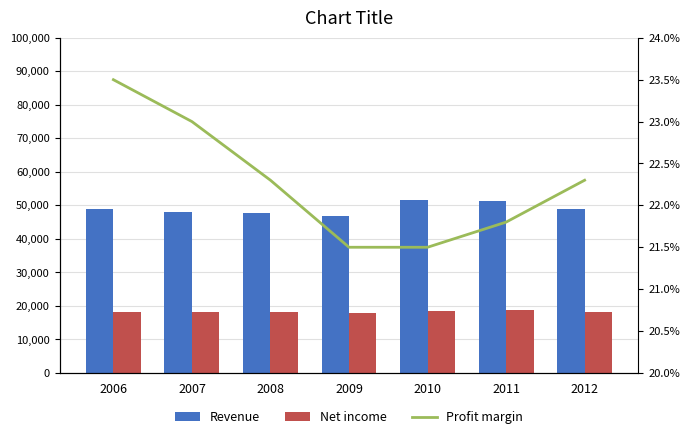

Reading left to right, list all the values displayed in this chart.

Revenue: 48880.0	47970.0	47710.0	46930.0	51480.0	51350.0	48880.0
Net income: 18100.0	18100.0	18250.0	17950.0	18450.0	18700.0	18100.0
Profit margin: 23.5	23.0	22.3	21.5	21.5	21.8	22.3